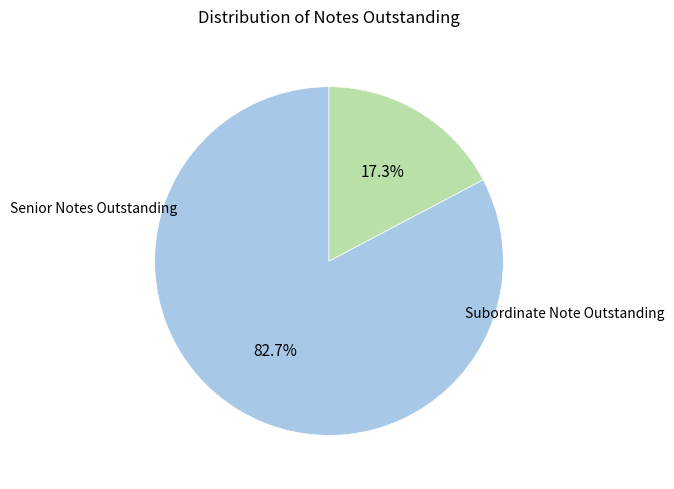

Does any single category account for the majority?

Yes